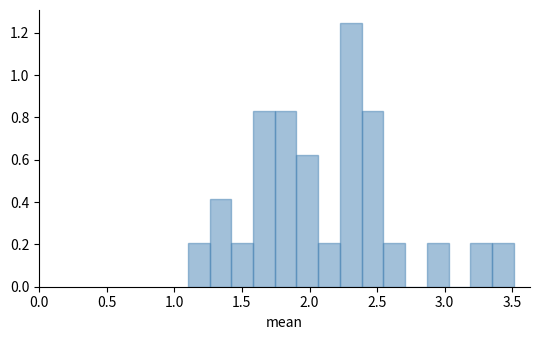

Around what value on the x-axis is the tallest bar? Give the approximate position of its centre, as read against the axis.

2.30